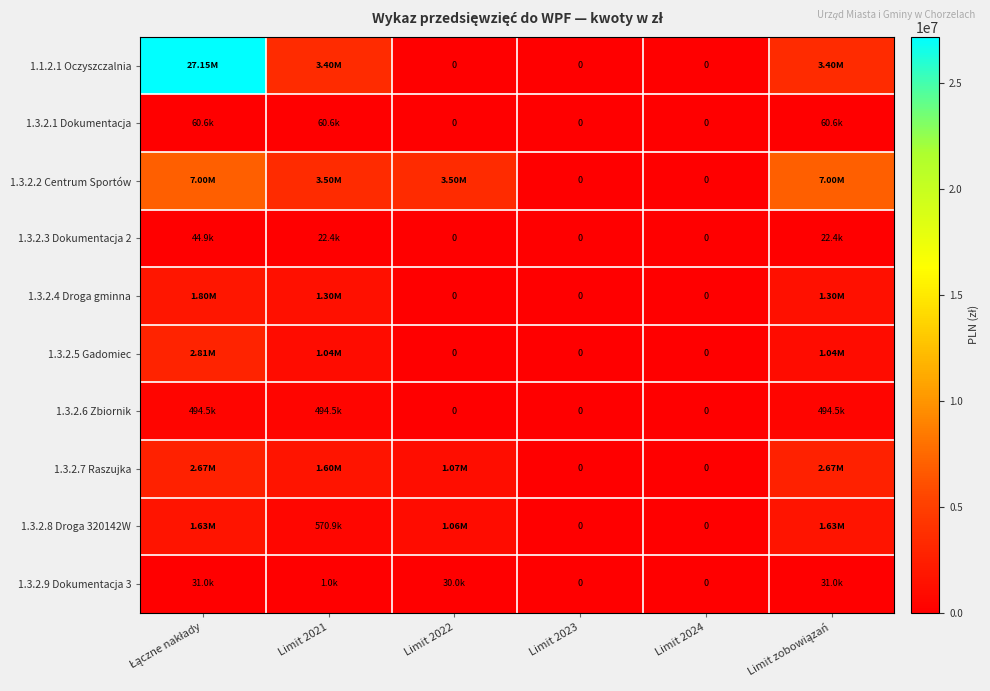

Which series has the largest total across all categories?

1.1.2.1 Oczyszczalnia